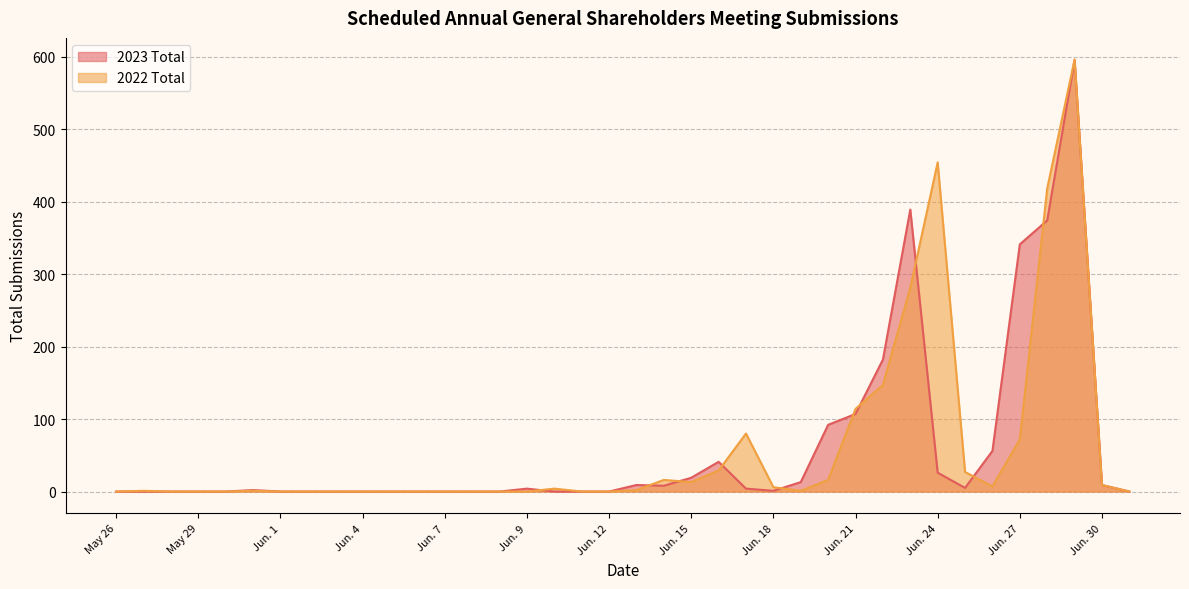

How many lines are shown in the chart?

2